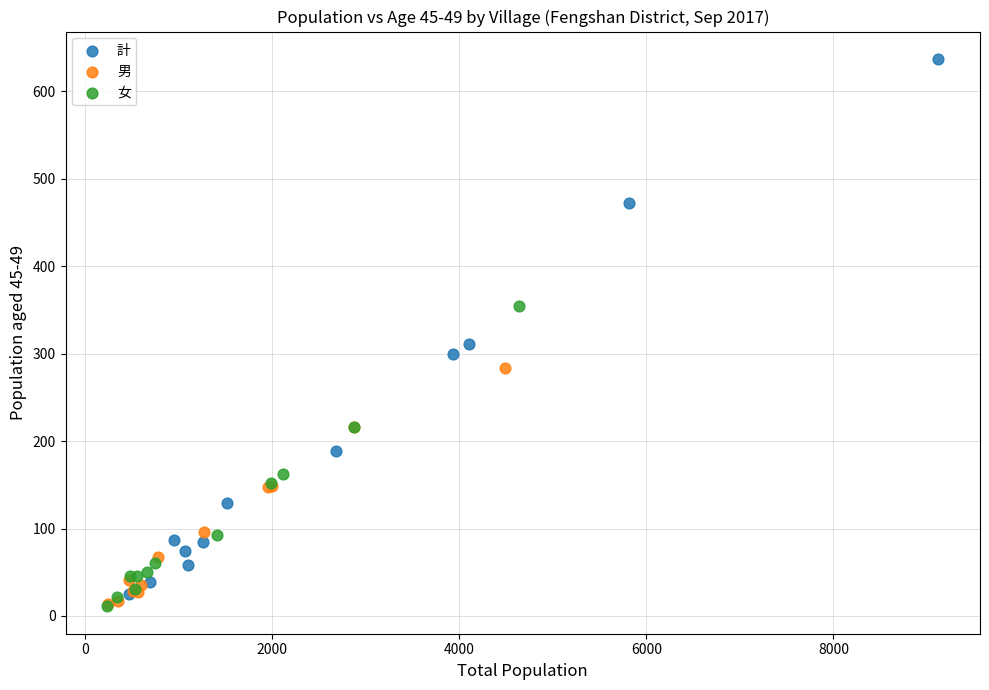

What are all the series names shown in the legend?

計, 男, 女